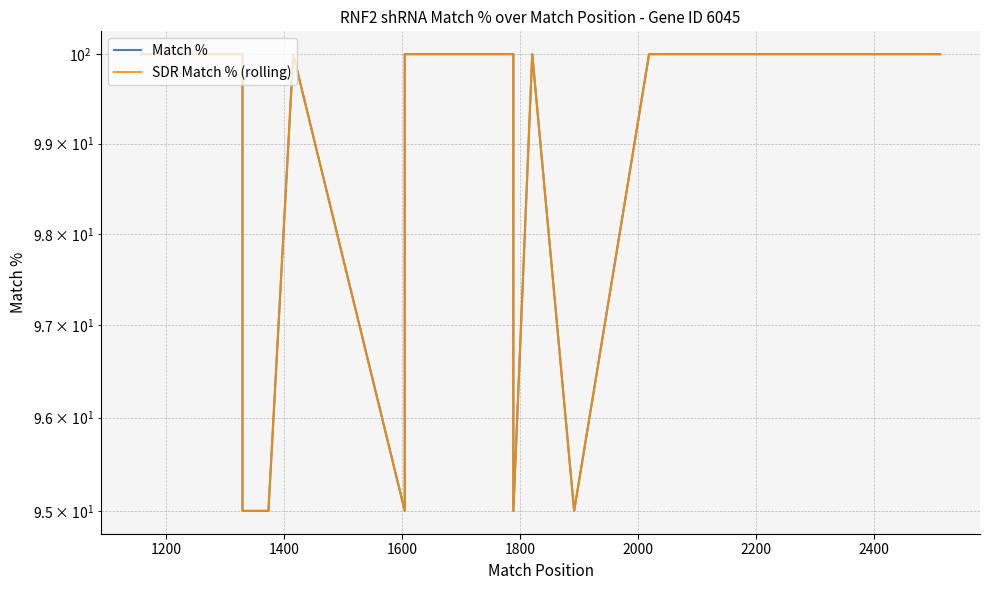

Does the chart display data point markers on the line(s)?

No